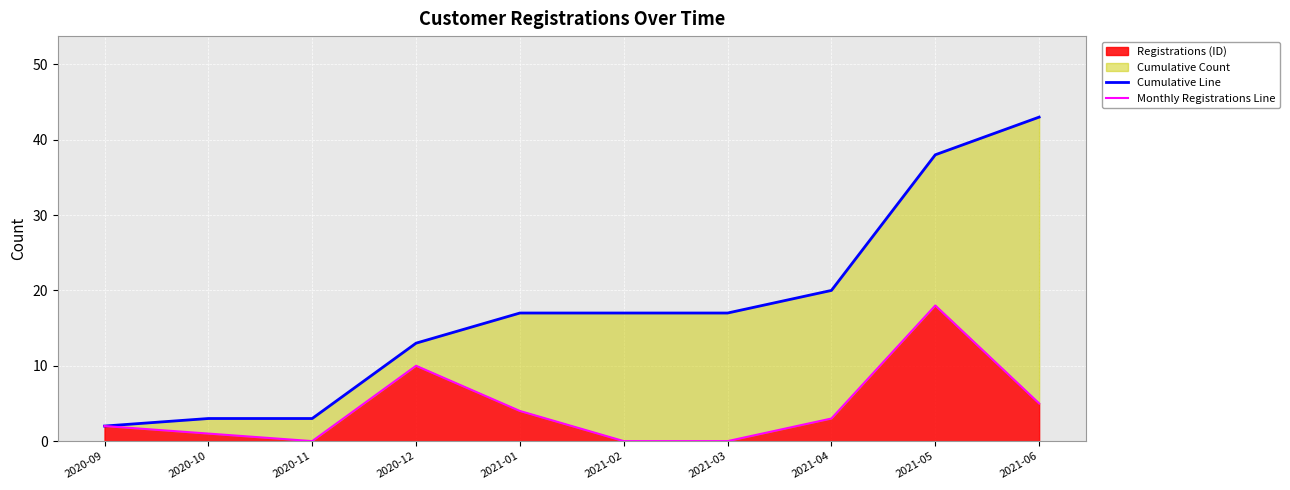

Is it true that Cumulative Line equals 9 at 2021-03?

False